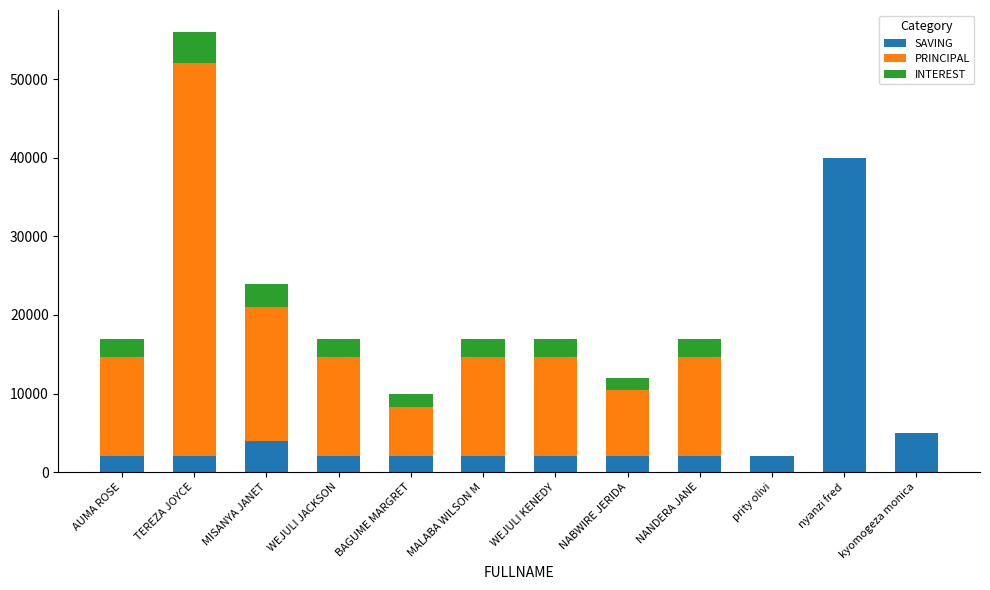

At which label does SAVING reach its peak?

nyanzi fred